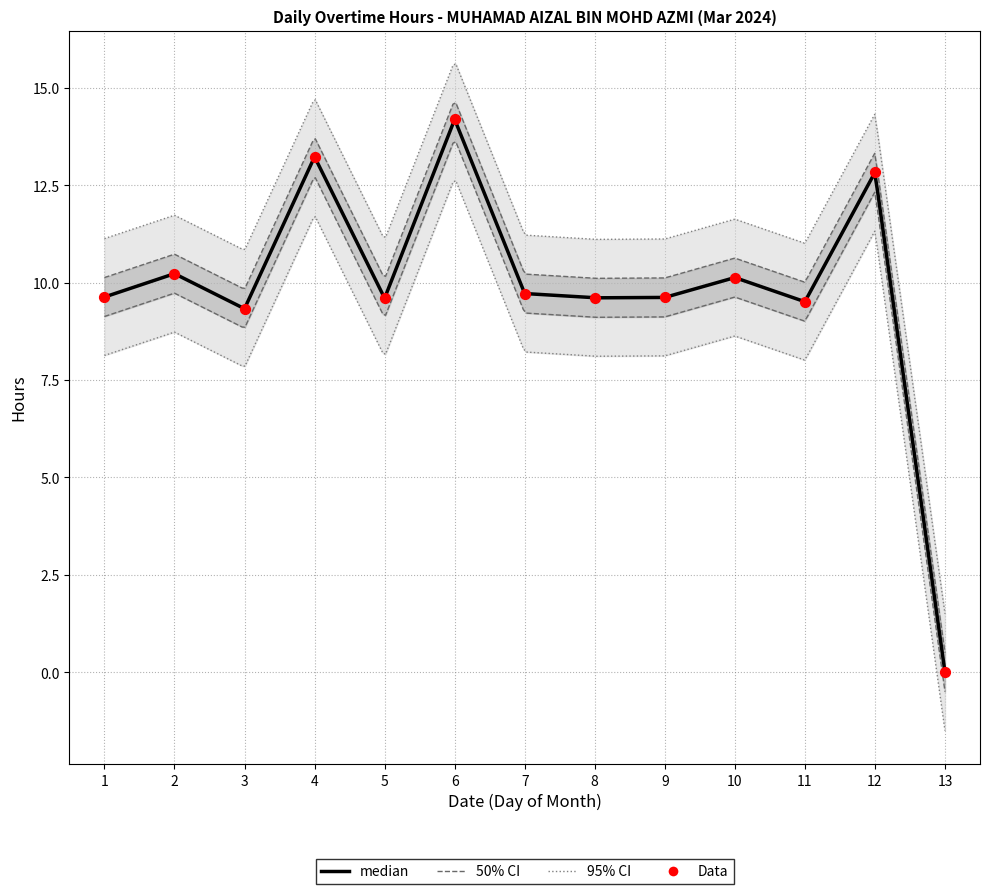

Which has a higher value, 13 or 6?

6